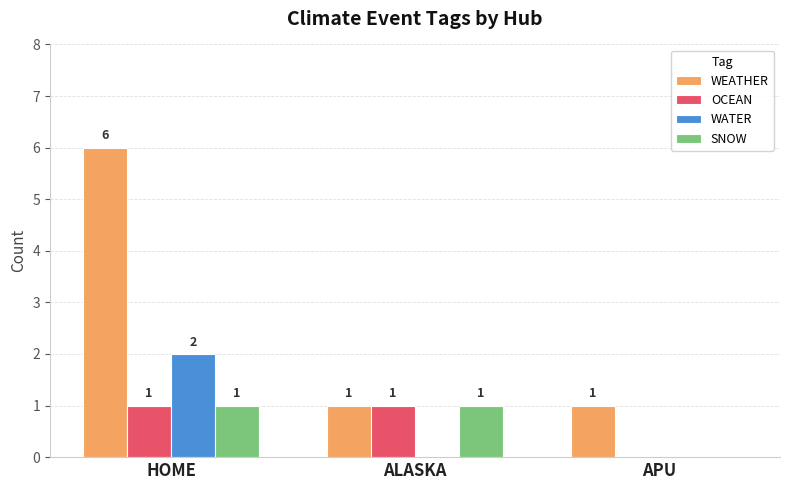

What is the total value across all series at APU?

1